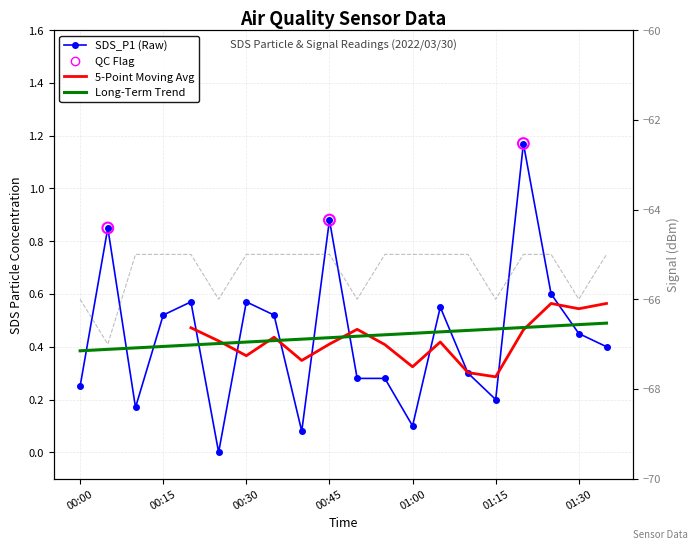

Which series has the largest Y range (max minus min)?

Signal